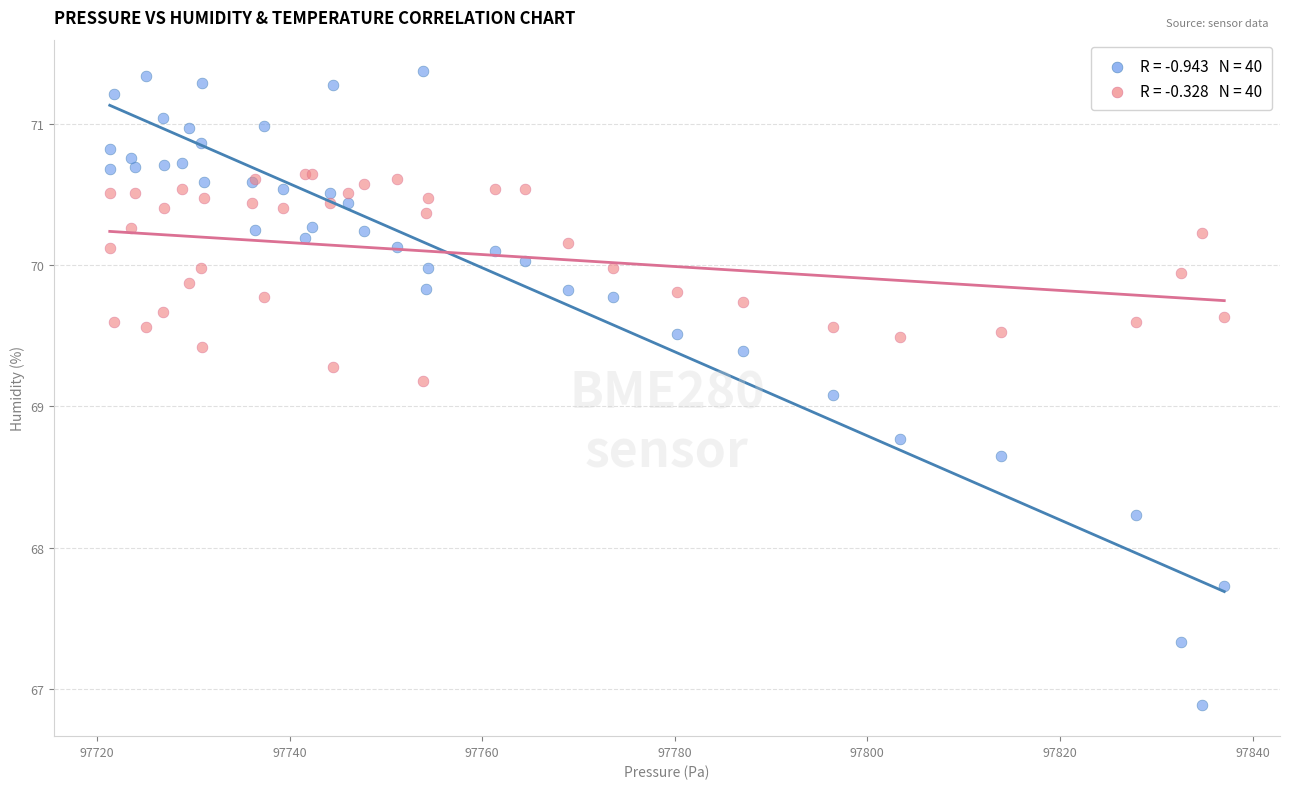

Across all series, what Y value is closest to 69?

69.1